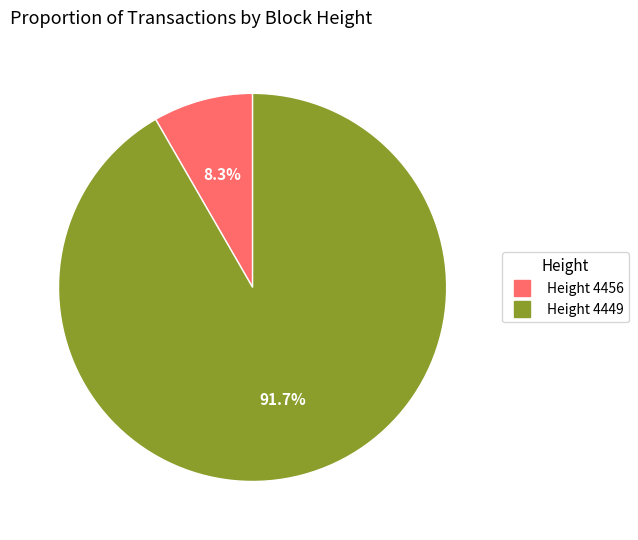

Is there a majority slice in this chart?

Yes